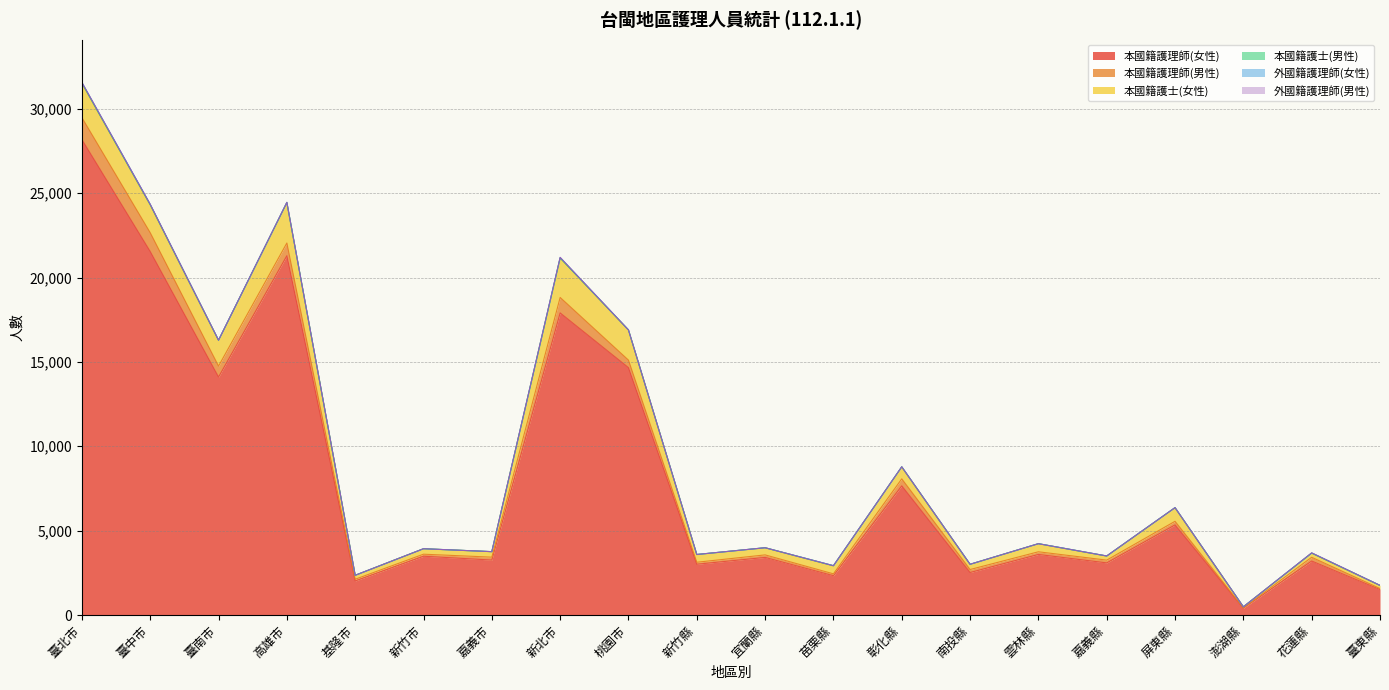

What is the maximum value shown in the chart?

28177